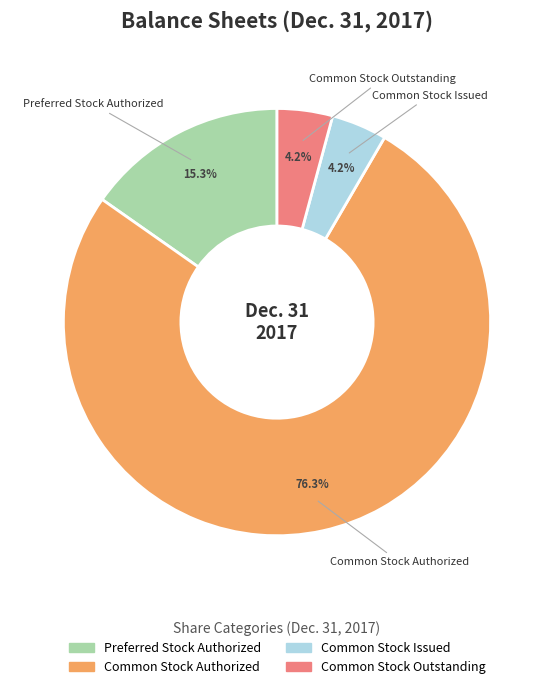

True or false: Common Stock Authorized accounts for 76% of the total.

True